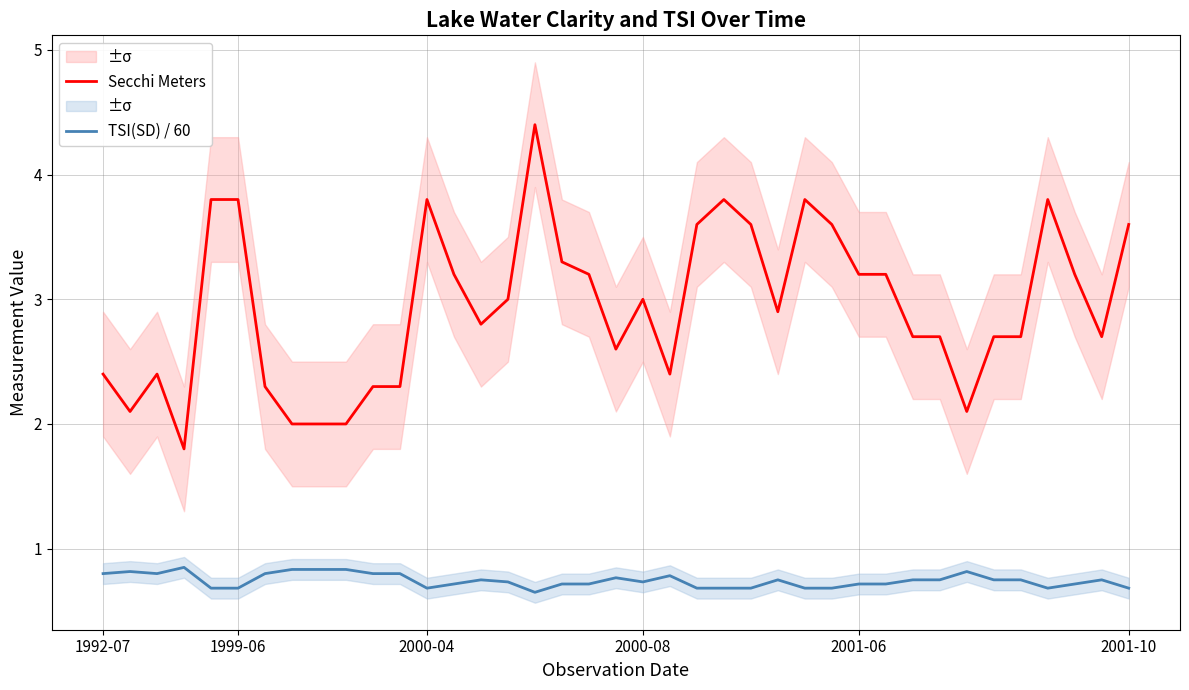

At 27, list the series in order from largest to smallest.

Secchi Meters, TSI(SD) / 60